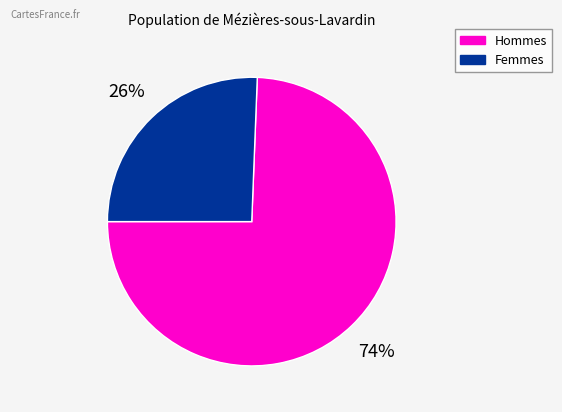

Rank the categories by value from highest to lowest.

Hommes, Femmes